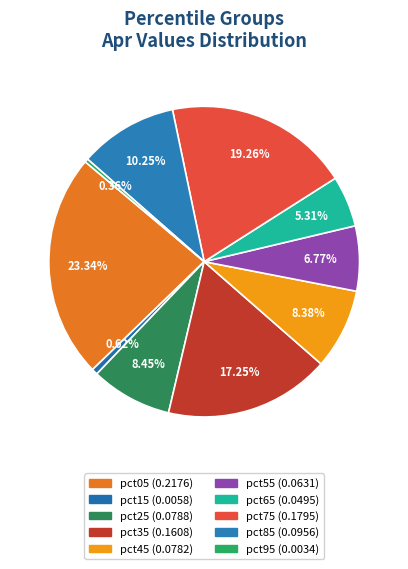

Is it true that pct05 is 12% of the pie?

False